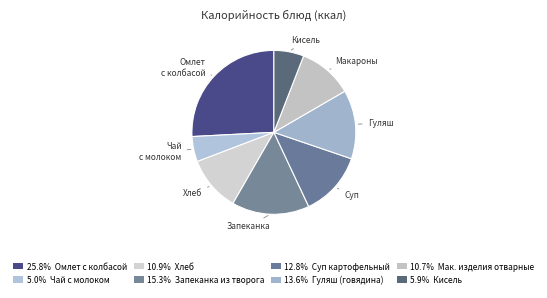

To the nearest percent, what is the difference between the largest and smallest slice percentages?

21%